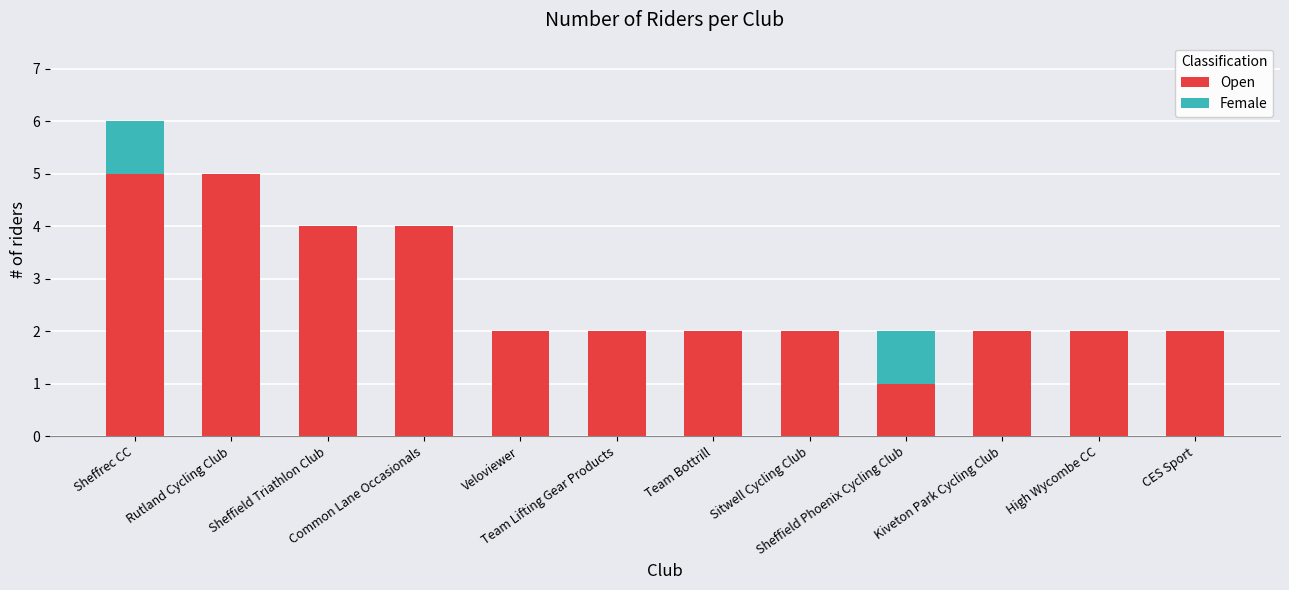

What is the maximum value for Open?

5